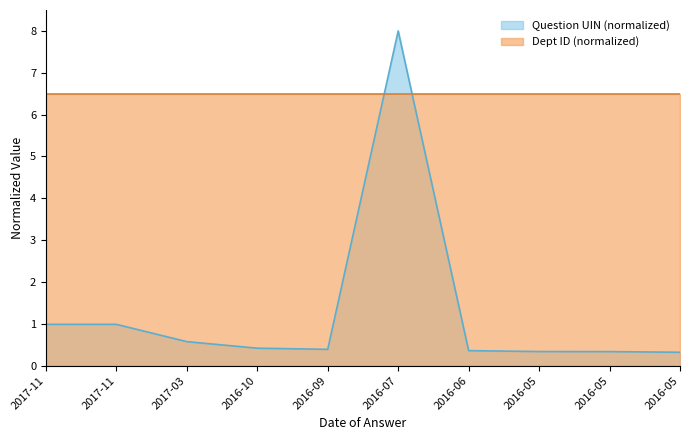

Is it true that the value at 2016-05 is 0.5?

False